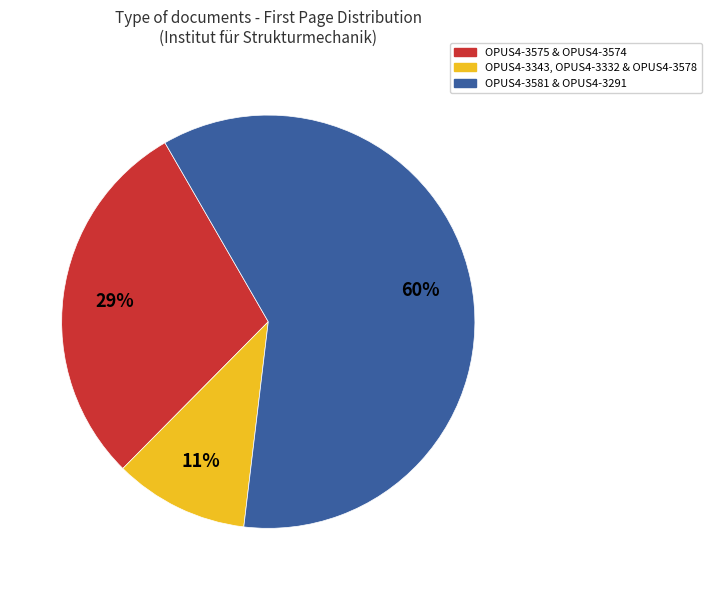

Which has a higher value, OPUS4-3575 & OPUS4-3574 or OPUS4-3343, OPUS4-3332 & OPUS4-3578?

OPUS4-3575 & OPUS4-3574